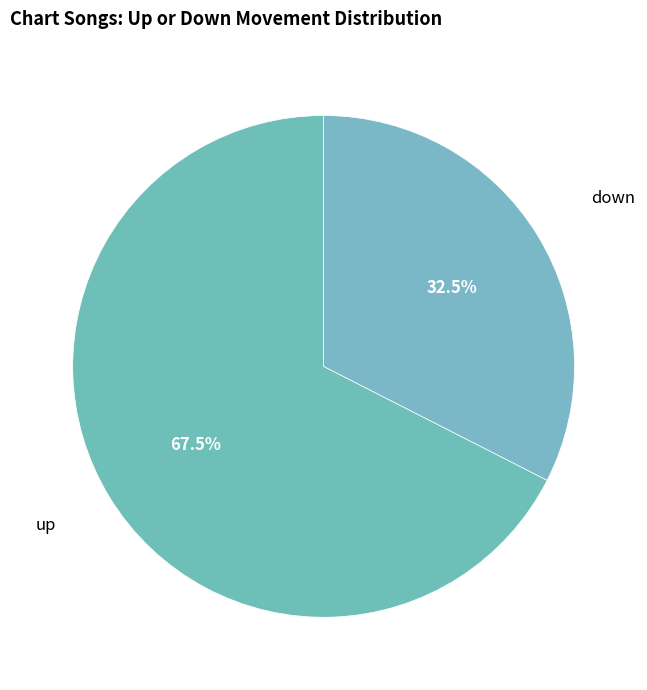

How many segments does this pie chart have?

2